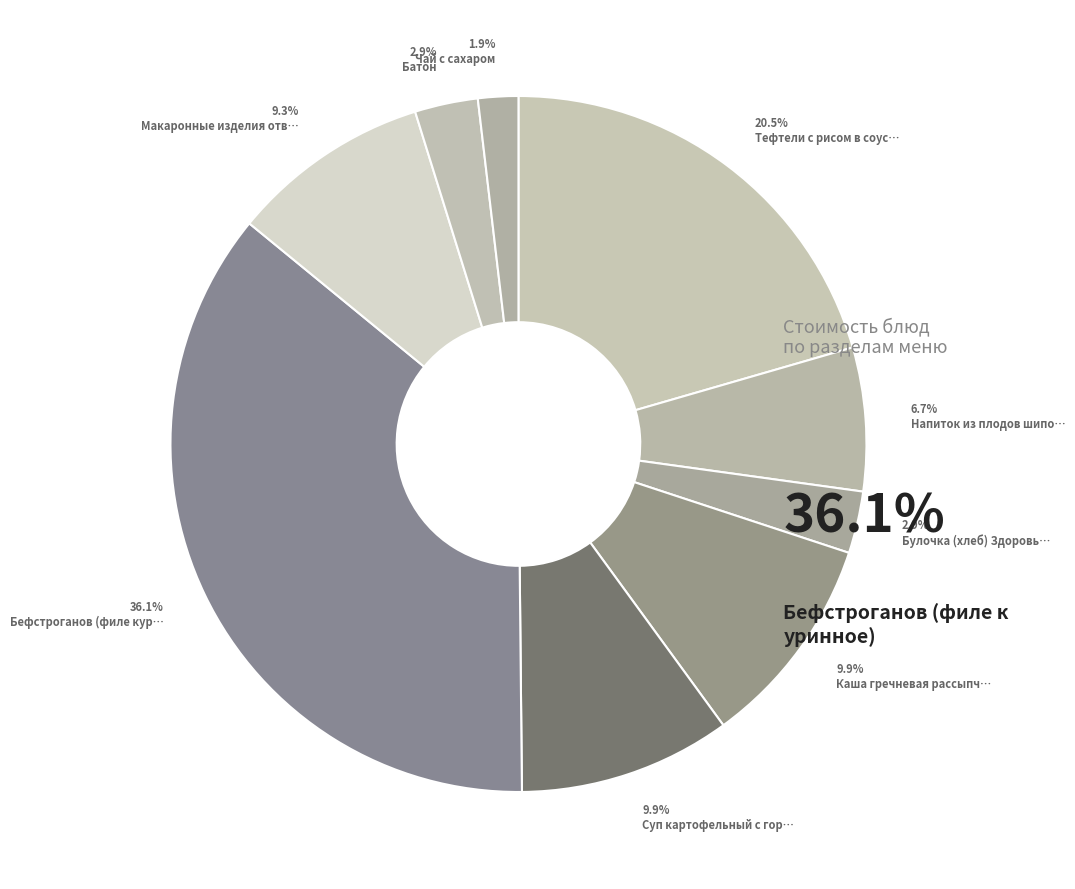

How many slices are in this pie chart?

9